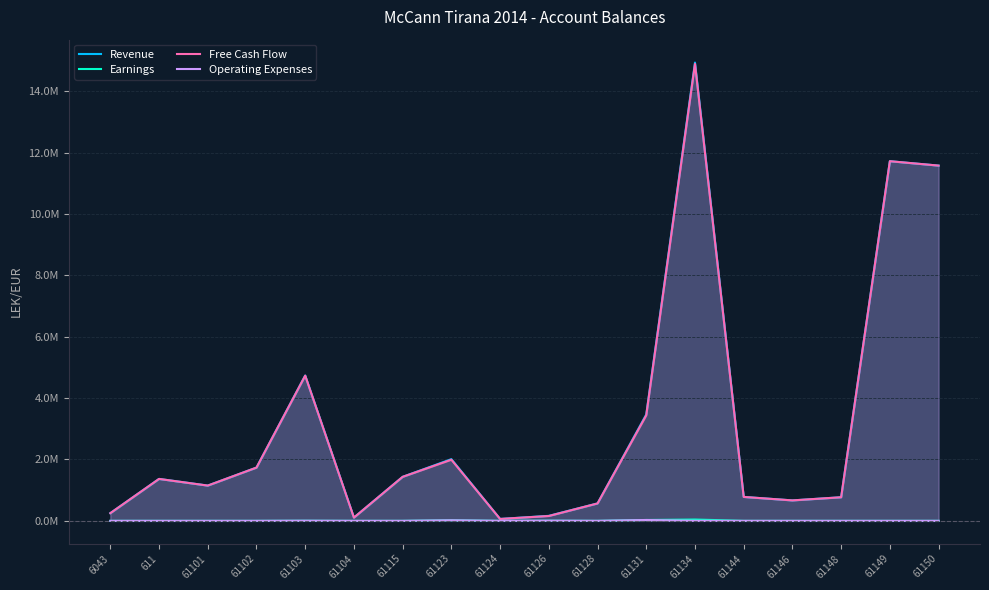

The Operating Expenses series shows 0.0 at 61124. True or false?

True